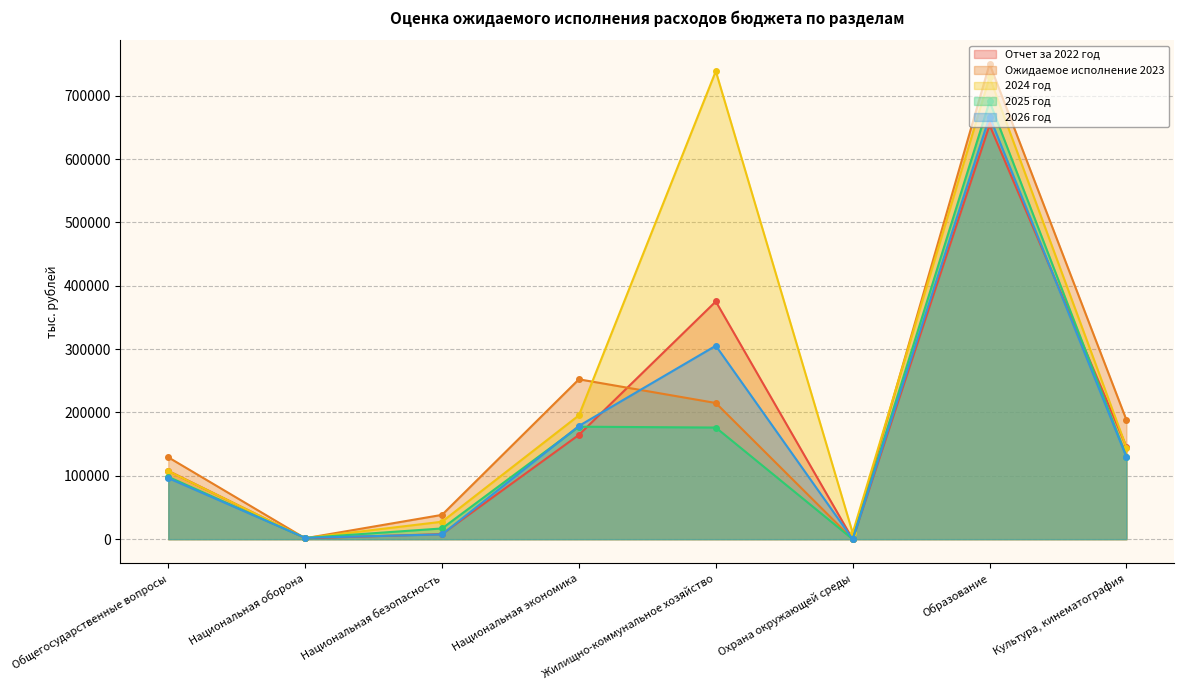

At Национальная экономика, list the series in order from smallest to largest.

Отчет за 2022 год, 2025 год, 2026 год, 2024 год, Ожидаемое исполнение 2023